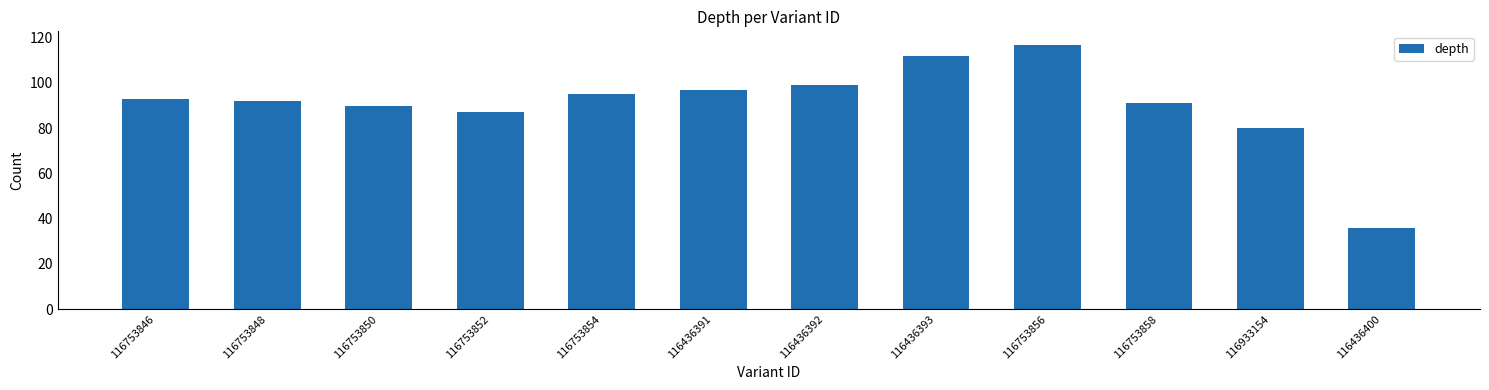

At which label is the value closest to 76?

116933154